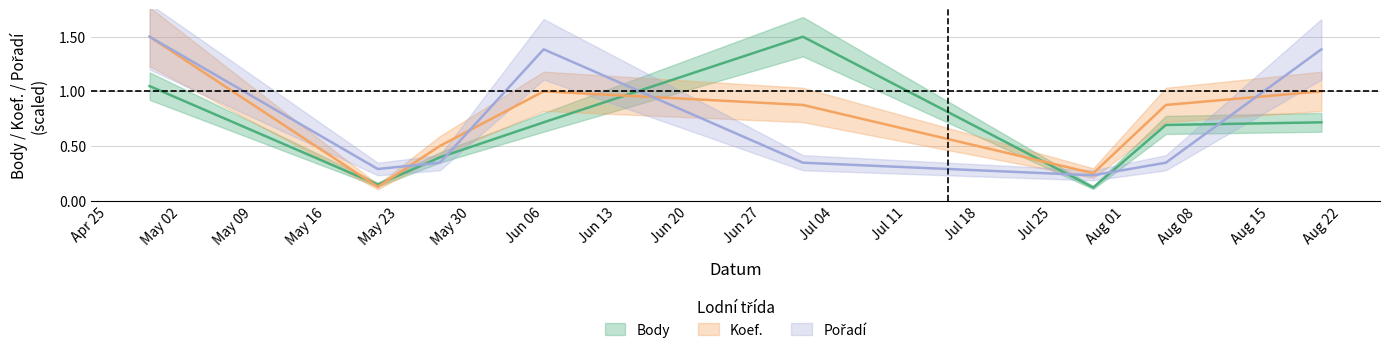

What is the sum of all Pořadí values?

5.8